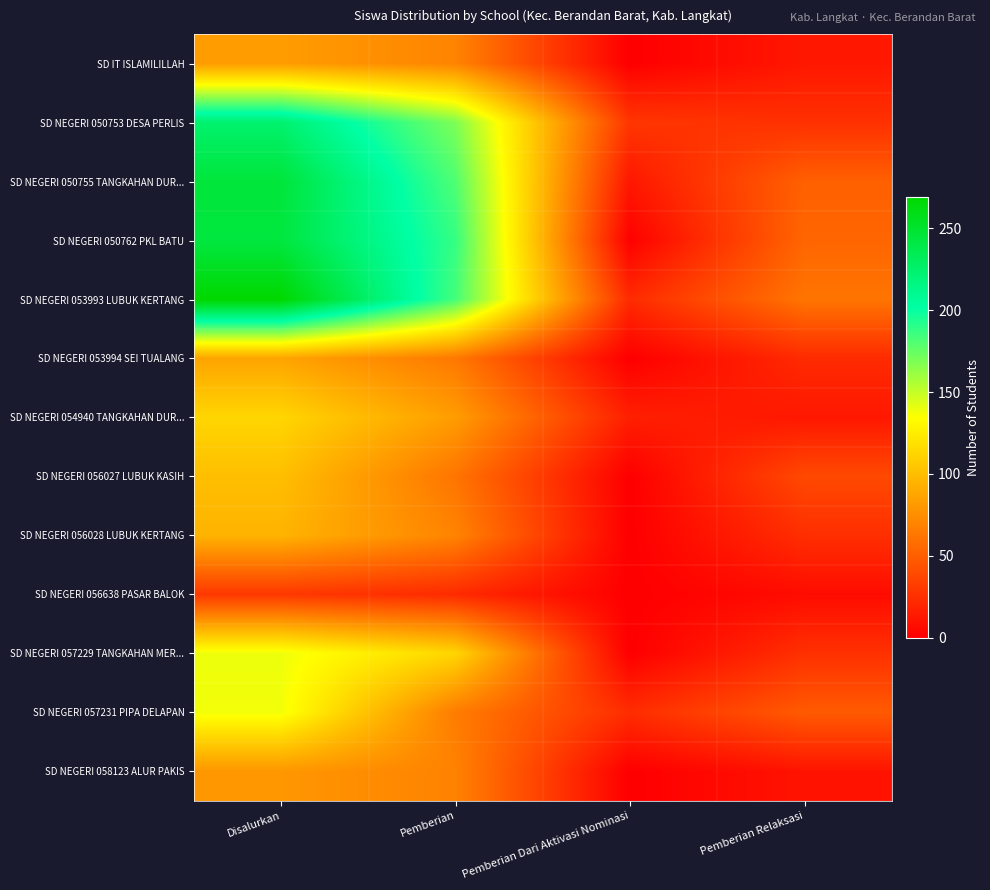

At which category does the chart reach its minimum across all series?

Pemberian Dari Aktivasi Nominasi